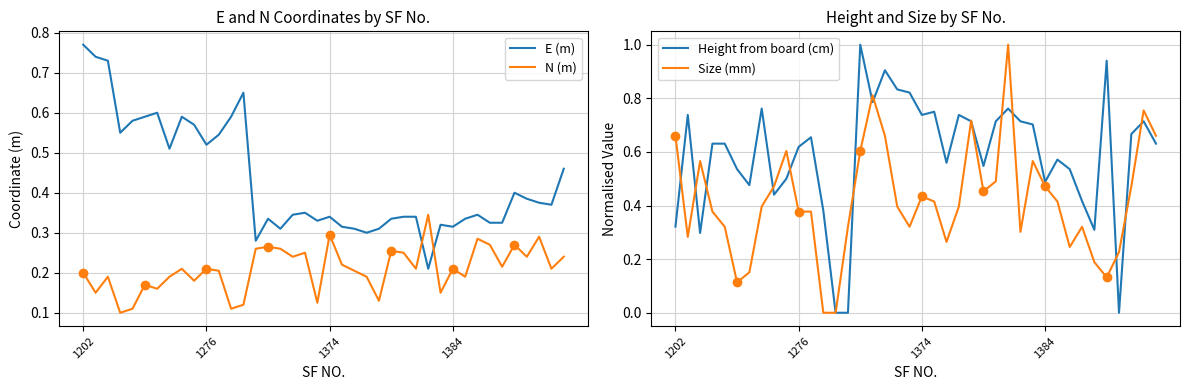

Rank the series by their maximum value, from lowest to highest.

N (m), E (m), Height from board (cm), Size (mm)